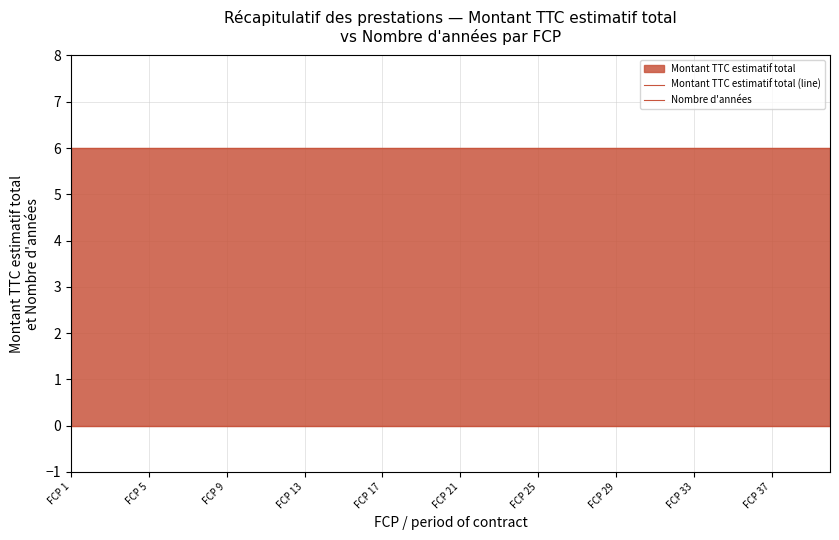

List the series in order of their overall mean, lowest first.

Montant TTC estimatif total (line), Nombre d'années